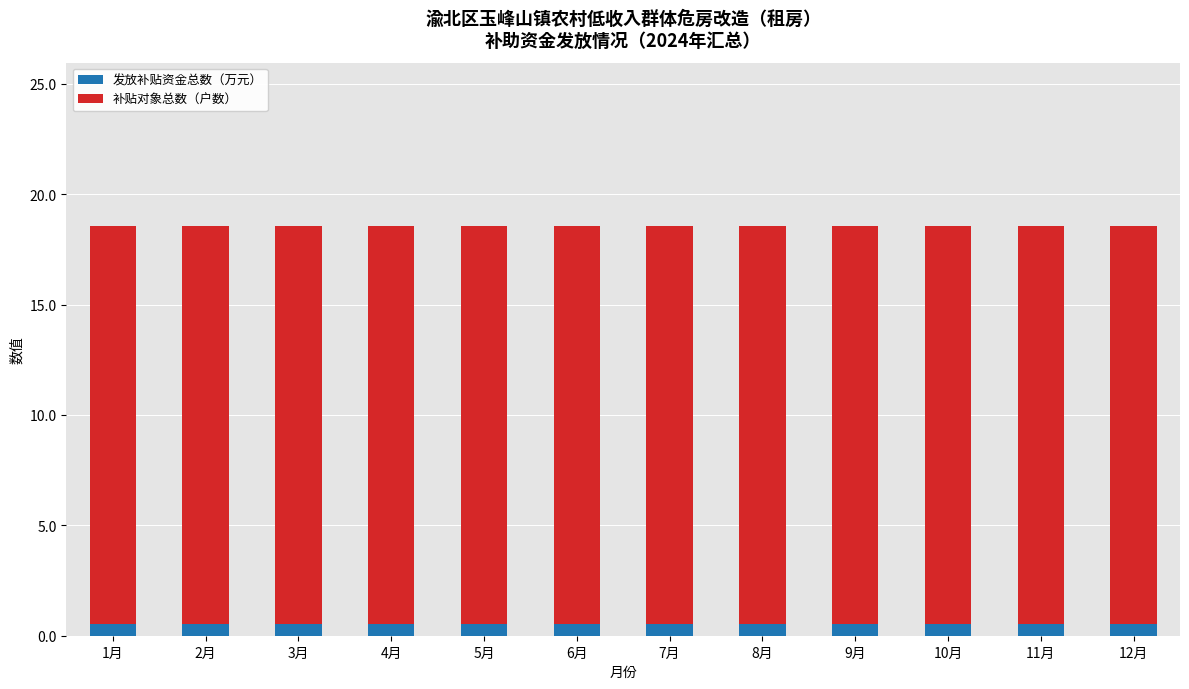

What is the total value across all series at 7月?

18.5